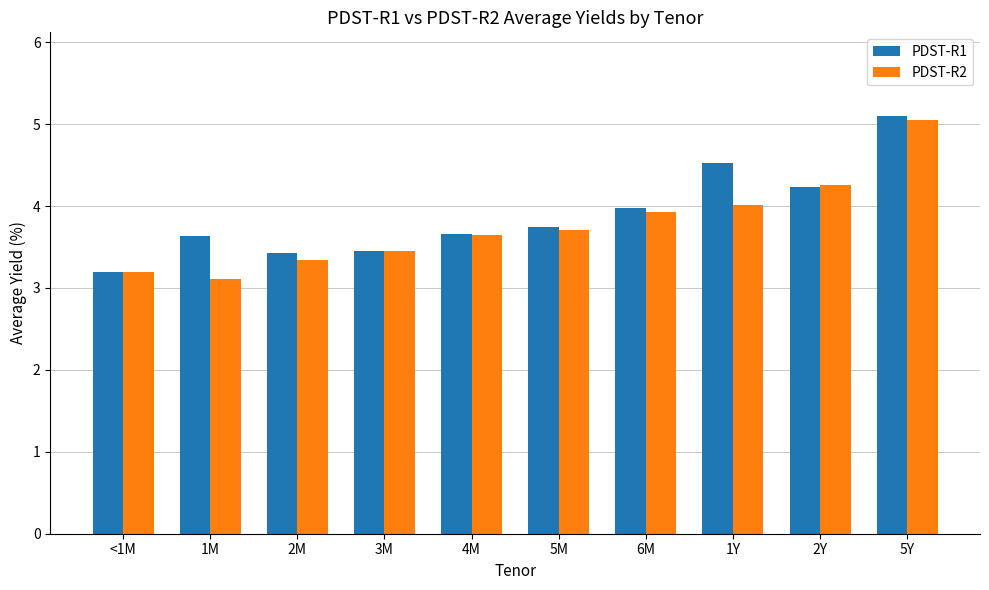

What is the sum of the PDST-R1 values at 5Y and 1M?

8.7